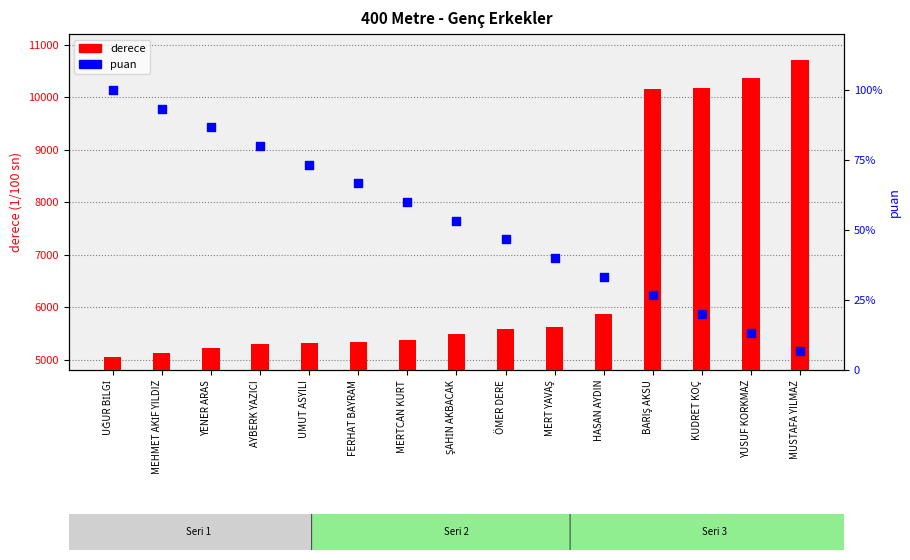

What is the total value across all series at BARIŞ AKSU?

10157